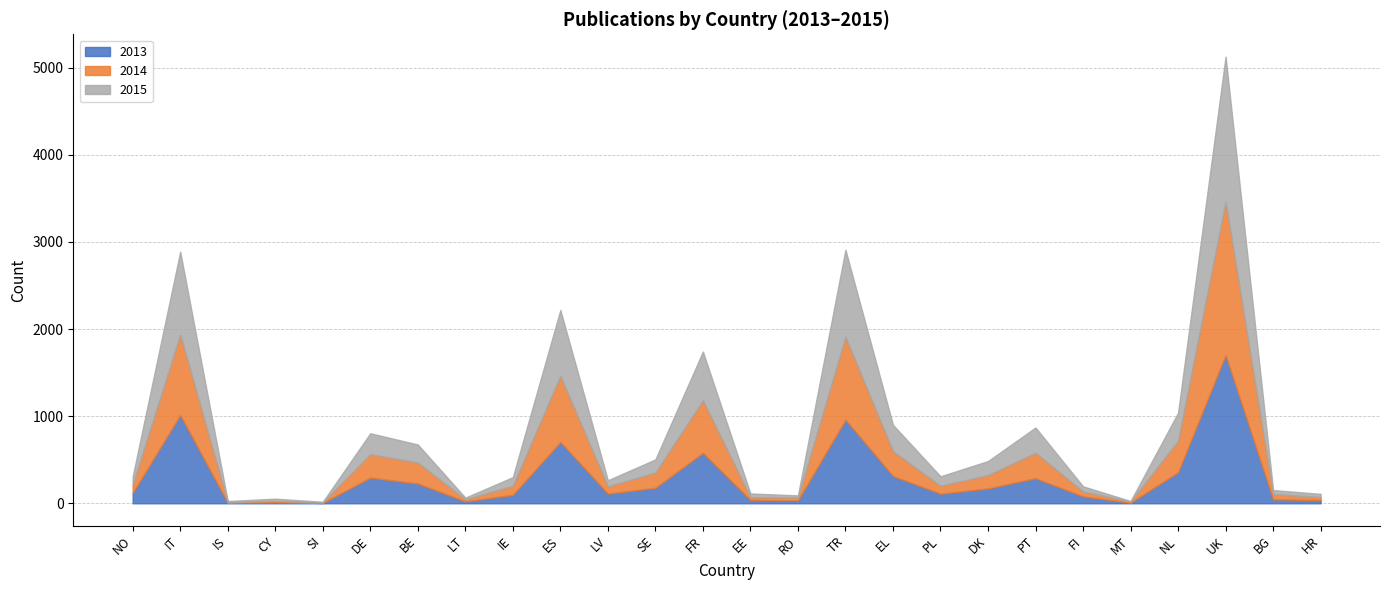

What is the minimum value shown in the chart?

4